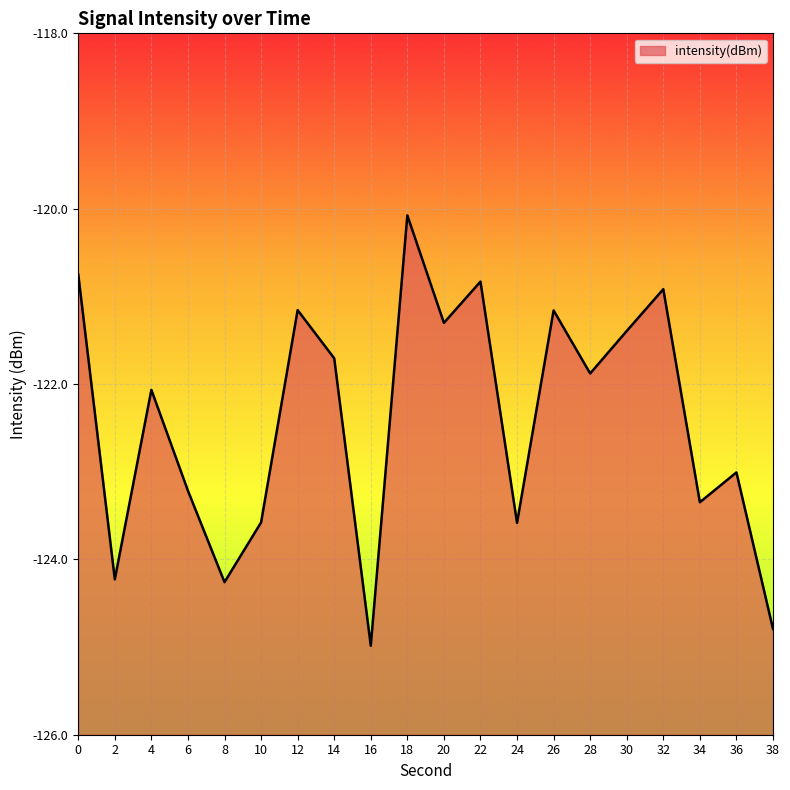

What is the sum of the values at 38 and 22?

-245.6